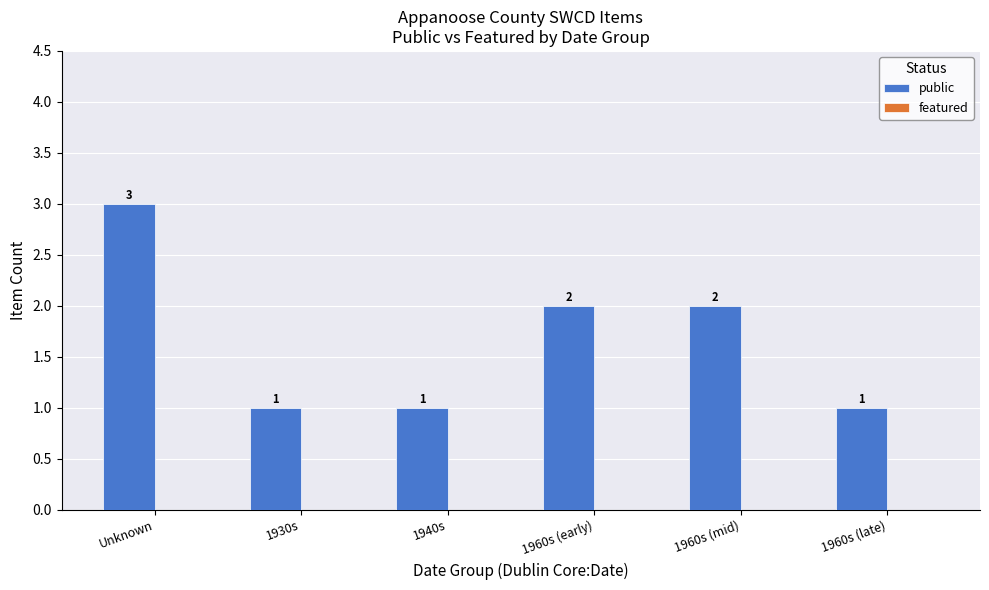

What position from the left is 1940s?

3